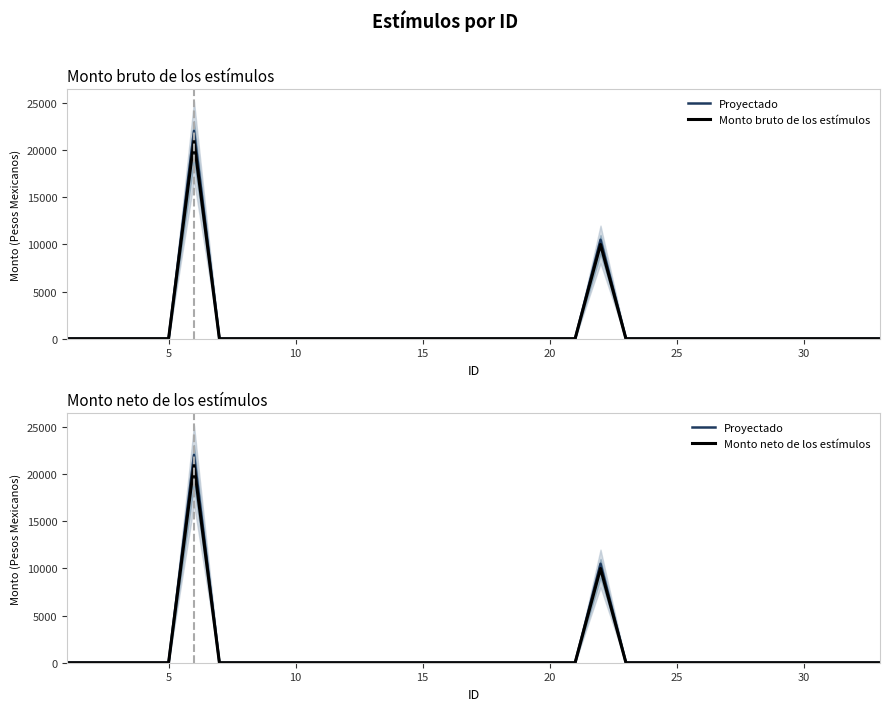

How many interior local peaks does the Monto neto de los estímulos series have?

2